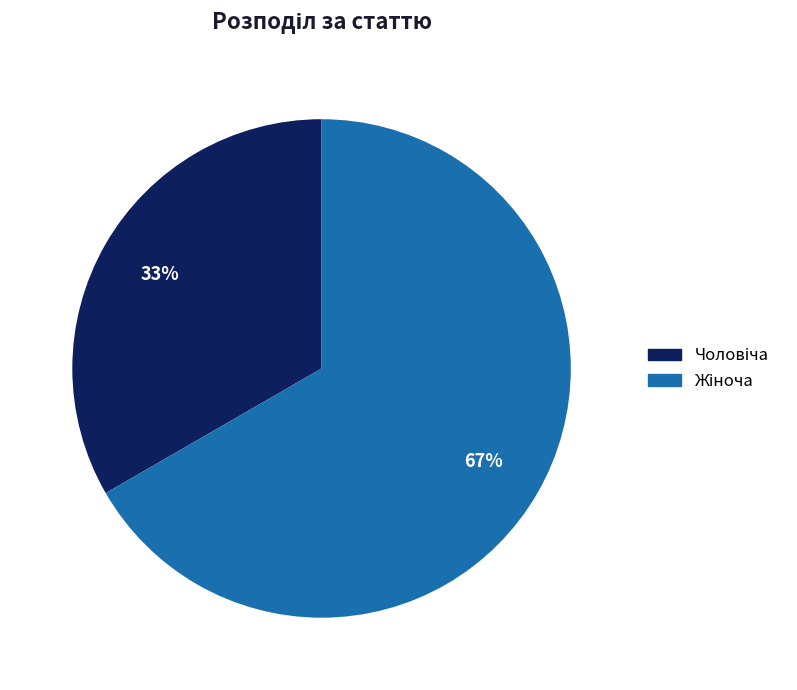

Is there a majority slice in this chart?

Yes